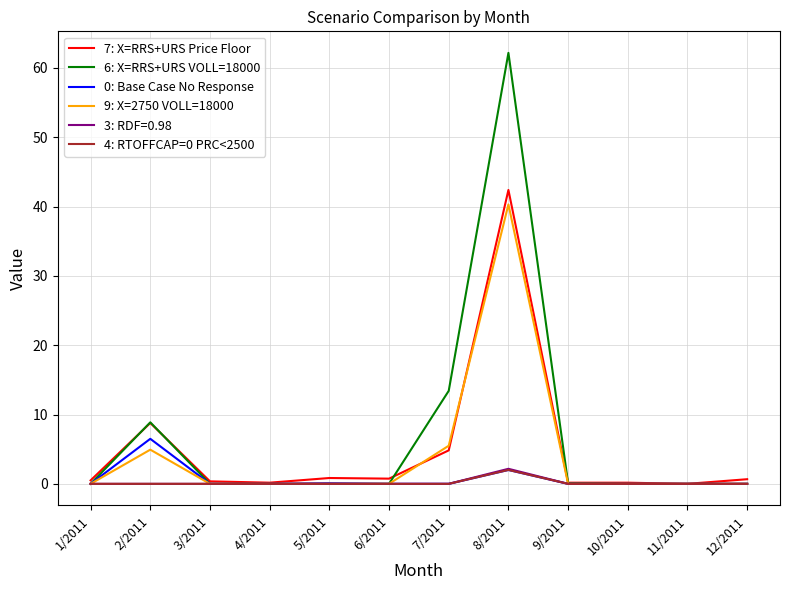

Which category has the highest value in the 4: RTOFFCAP=0 PRC<2500 series?

8/2011